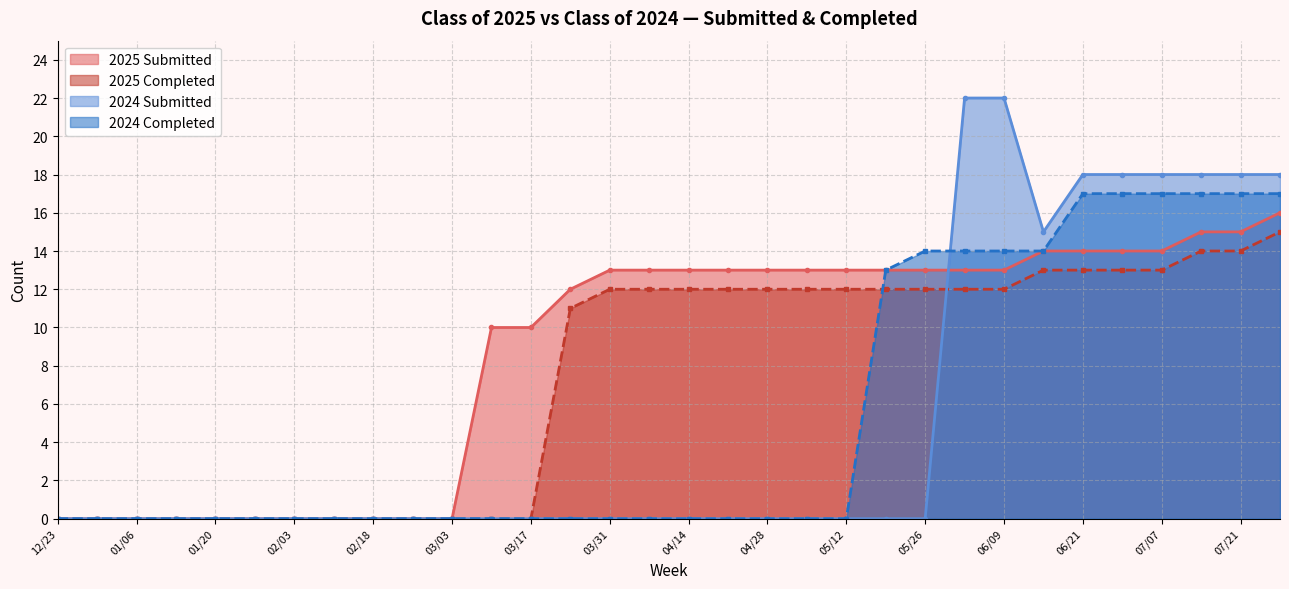

What is the highest value of the 2025 Submitted series?

16